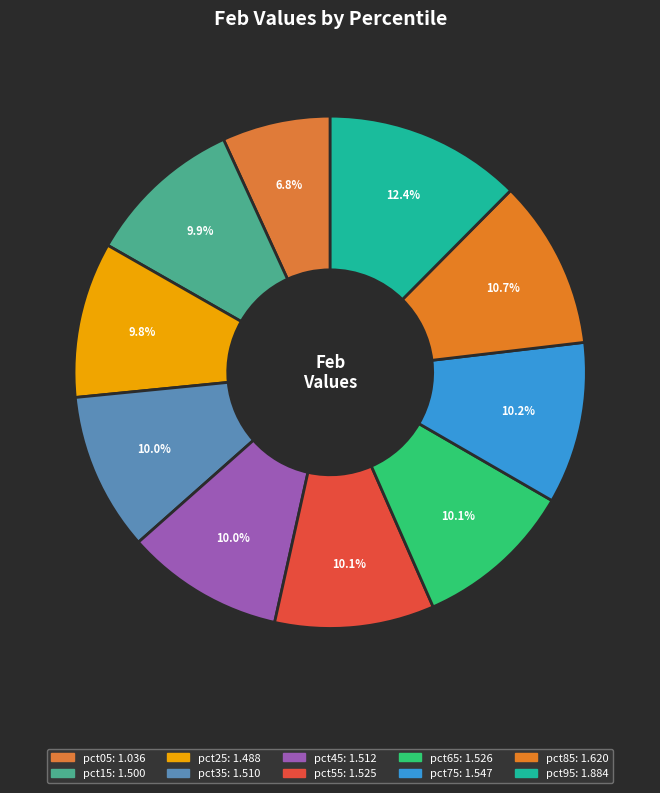

What is the total percentage of pct85 and pct65?

20.8%